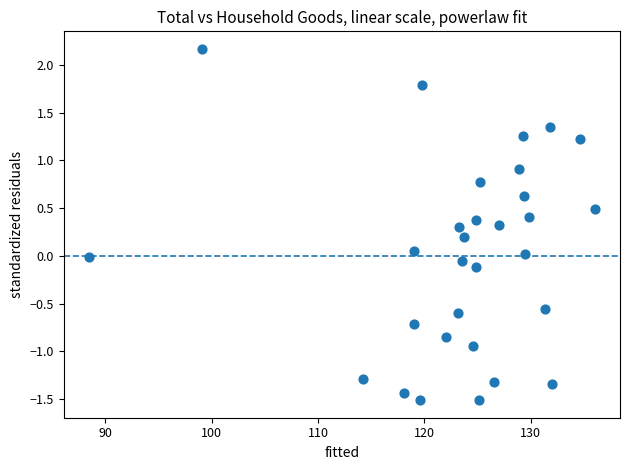

What is the range of Y values (max minus min)?

3.7